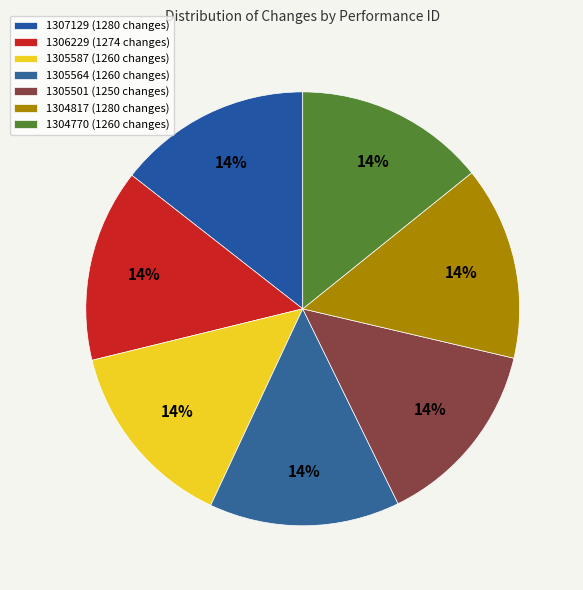

Rank the categories by value from lowest to highest.

1305501, 1305587, 1305564, 1304770, 1306229, 1307129, 1304817